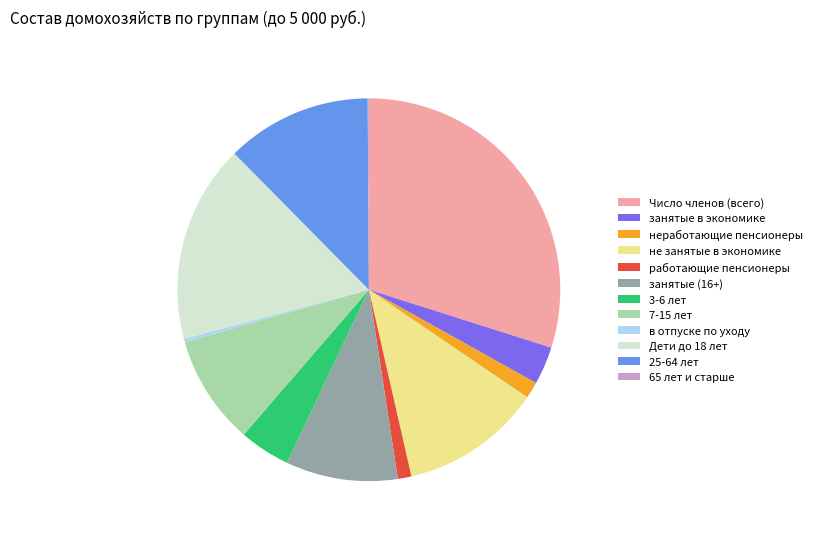

Is it true that занятые в экономике is 3% of the pie?

True